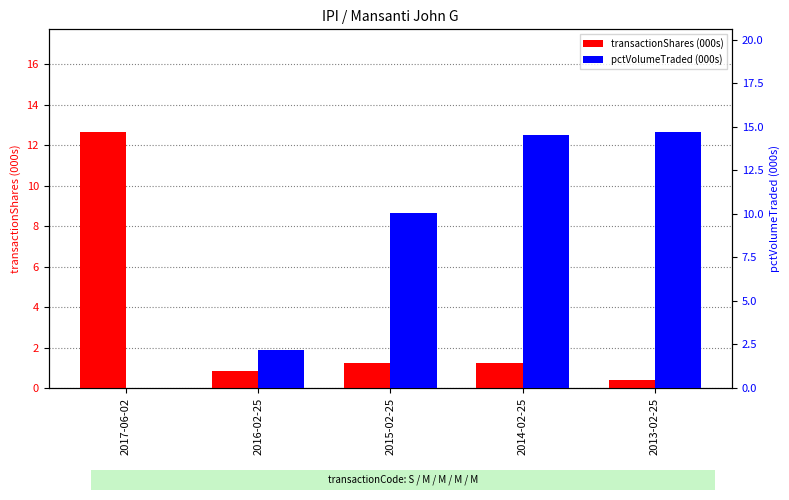

How many bars are there in total?

10